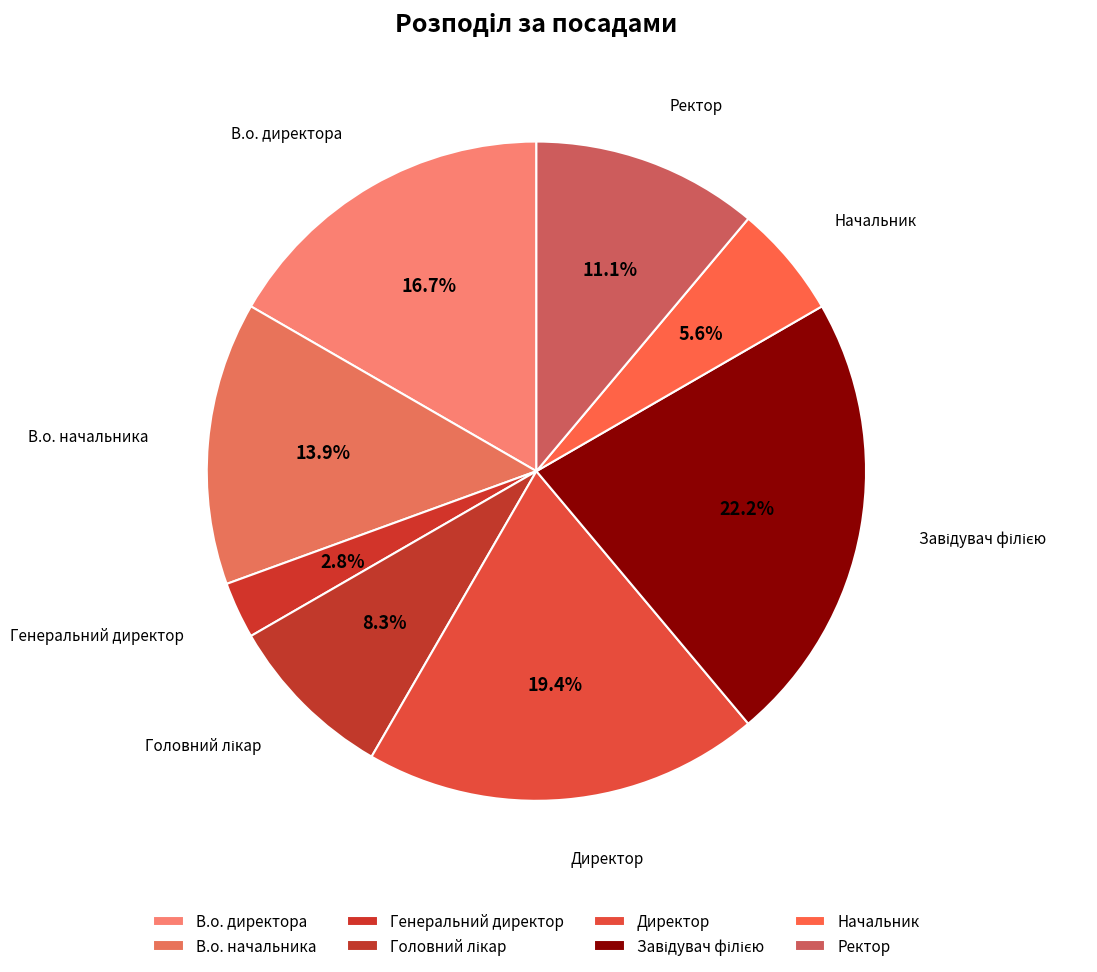

To the nearest percent, what percentage of the pie is В.о. начальника?

14%